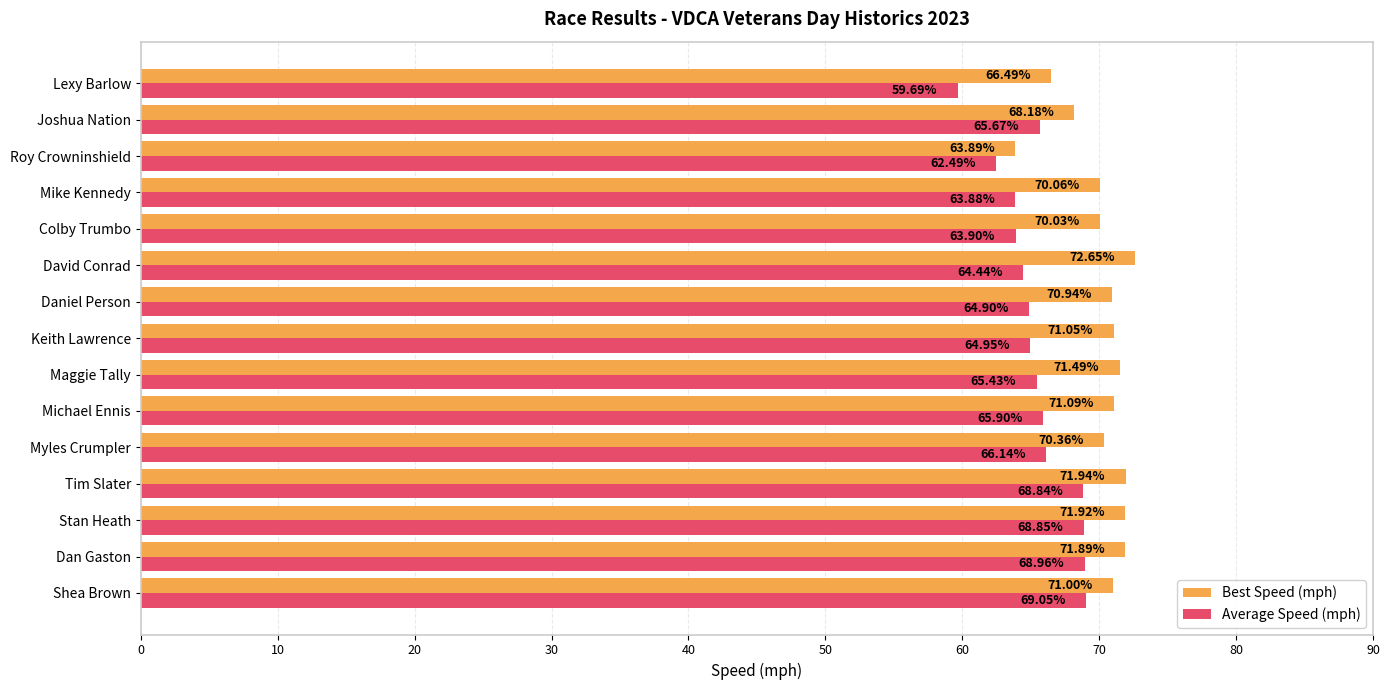

What is the minimum value for Average Speed (mph)?

59.7